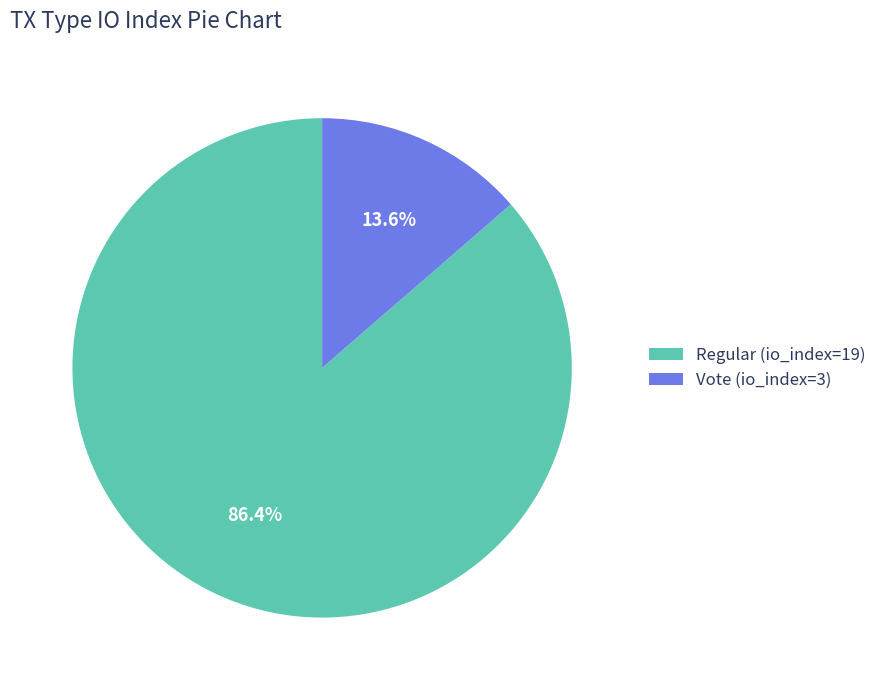

Is there a majority slice in this chart?

Yes